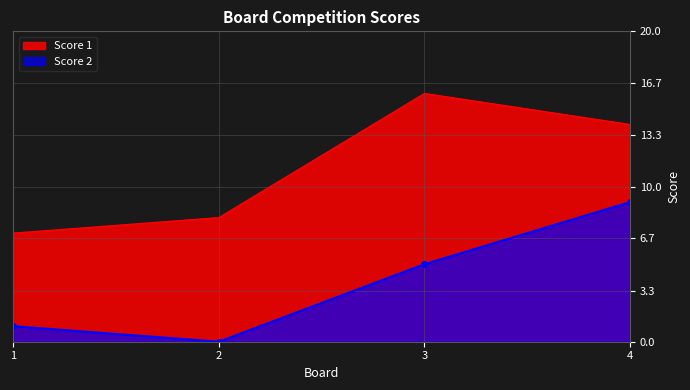

At which category is the sum across all series the highest?

4